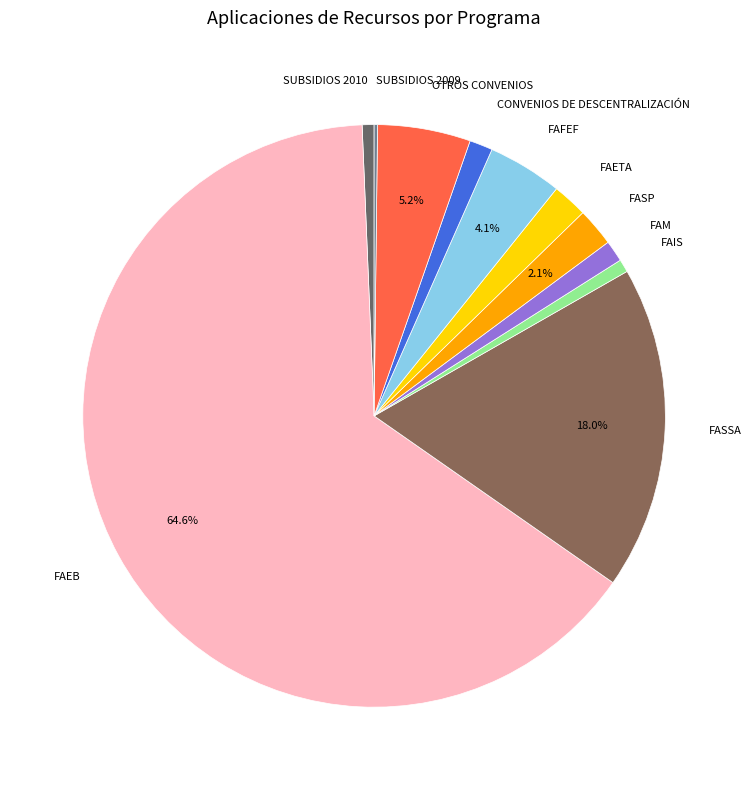

What is the majority slice?

FAEB